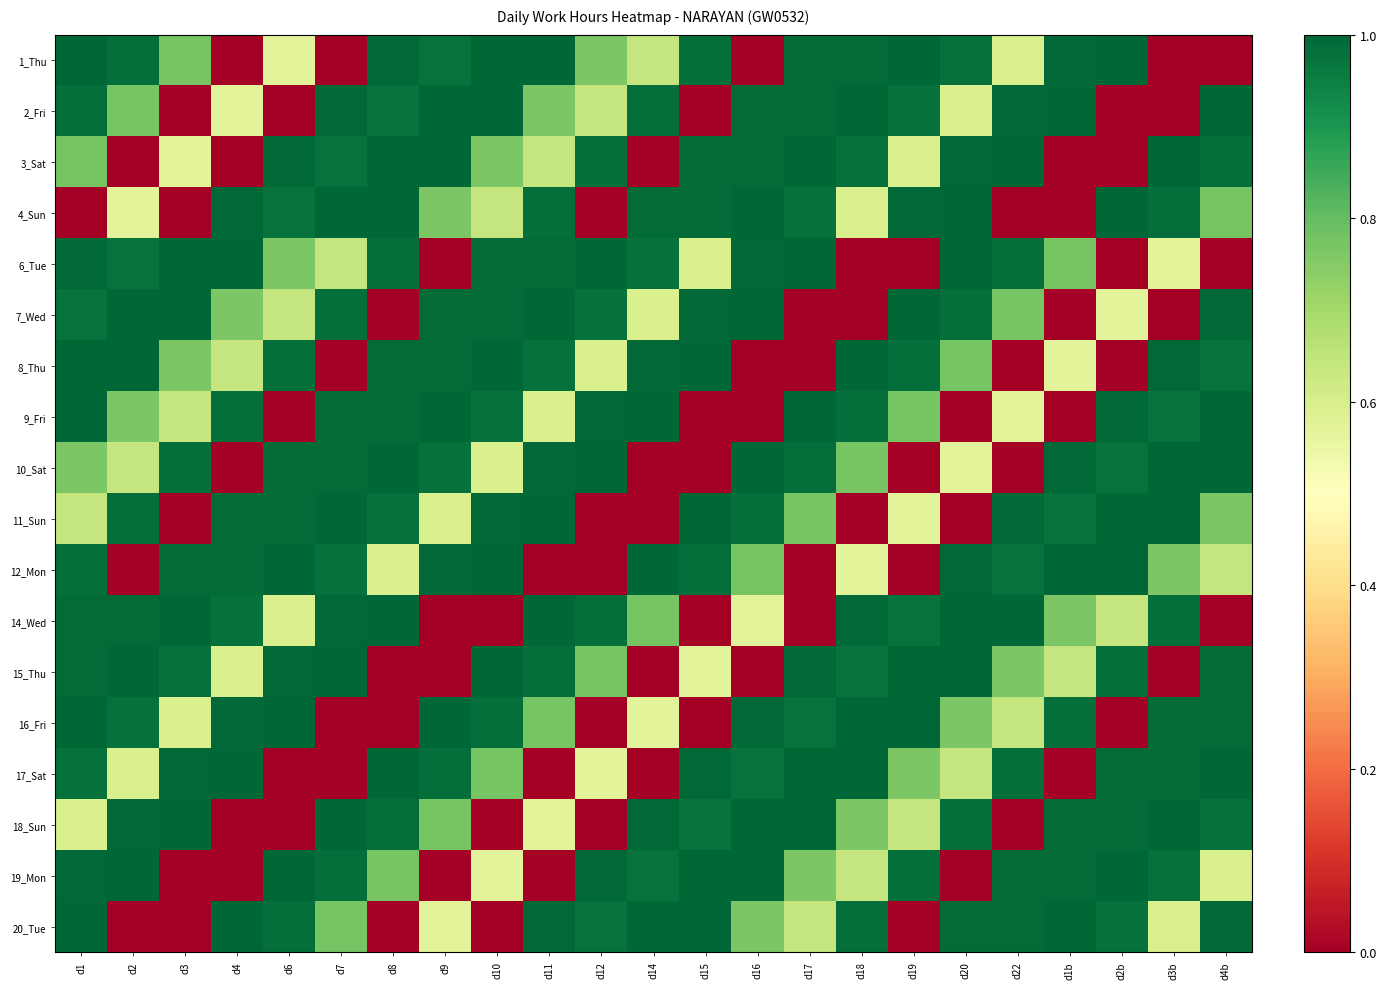

Rank the series by their maximum value, from highest to lowest.

1_Thu, 2_Fri, 3_Sat, 4_Sun, 6_Tue, 7_Wed, 8_Thu, 9_Fri, 10_Sat, 11_Sun, 12_Mon, 14_Wed, 15_Thu, 16_Fri, 17_Sat, 18_Sun, 19_Mon, 20_Tue